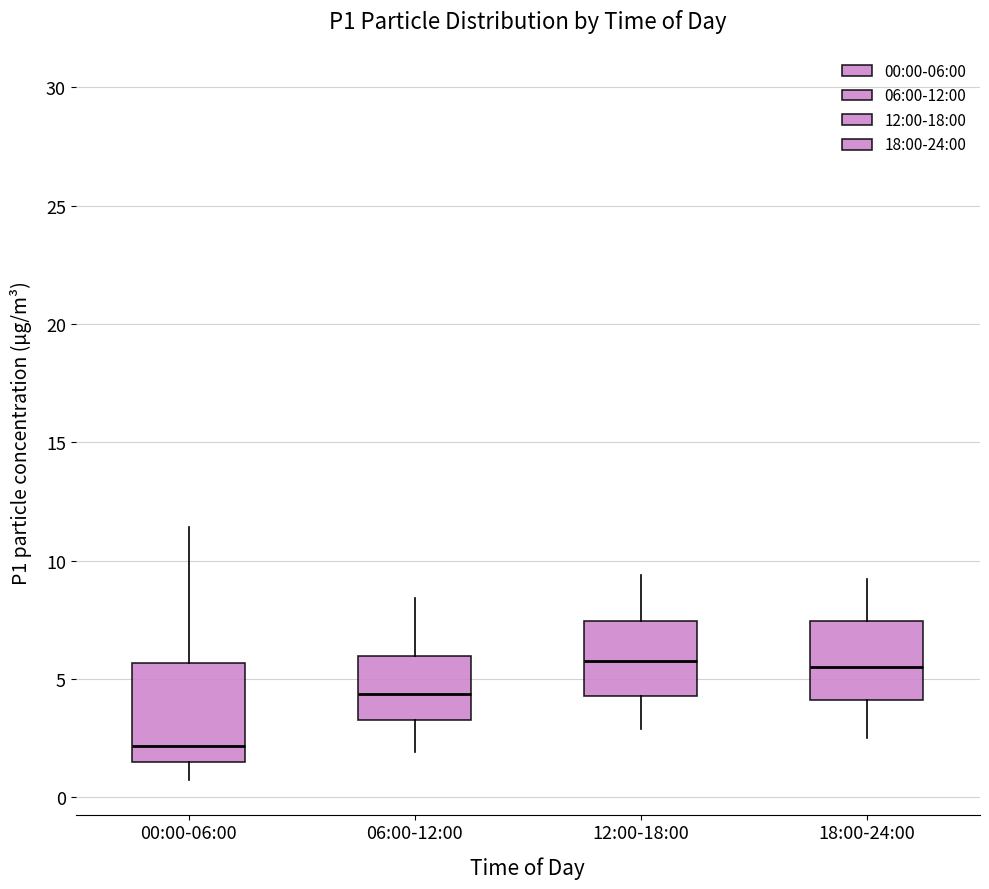

Reading left to right, read every box against the y-axis: the position of its median line, the range the box covers, and the ends of its whiskers. The values are not printed on the chart, so give them approximately, as read against the axis.

00:00-06:00: median 2.0, box 1.5 to 5.5, whiskers 0.5 to 11.5
06:00-12:00: median 4.5, box 3.5 to 6.0, whiskers 2.0 to 8.5
12:00-18:00: median 6.0, box 4.5 to 7.5, whiskers 3.0 to 9.5
18:00-24:00: median 5.5, box 4.0 to 7.5, whiskers 2.5 to 9.0